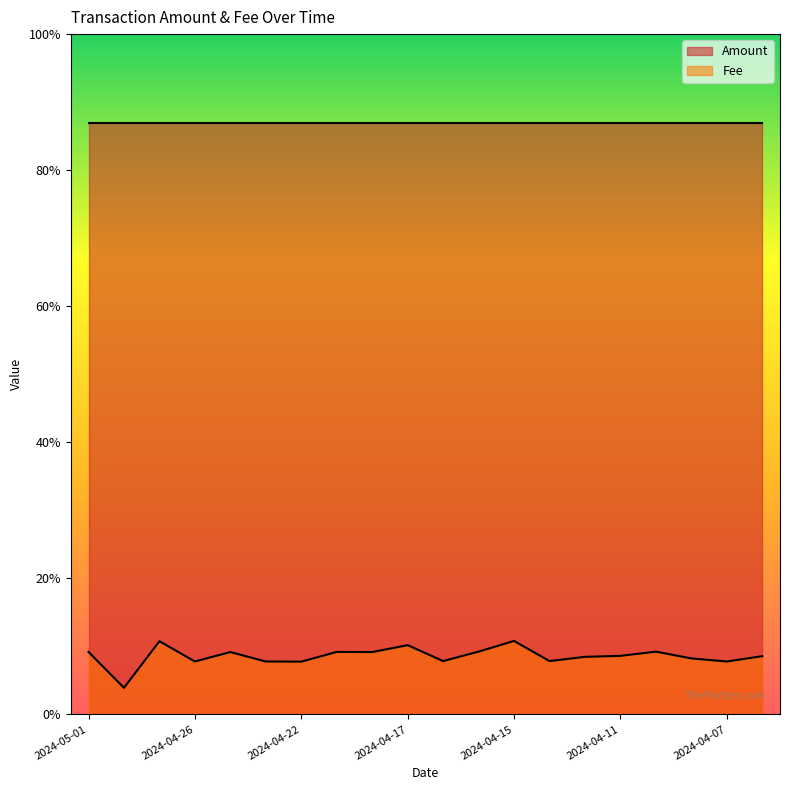

How many points are lower than both their immediate neighbors (excluding endpoints)?

7